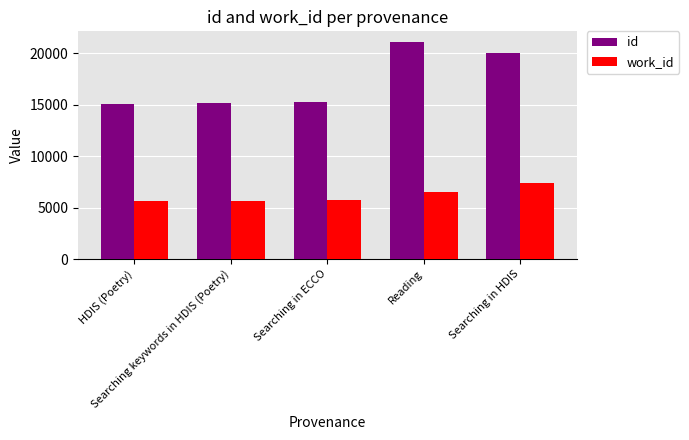

How many series are shown in this chart?

2